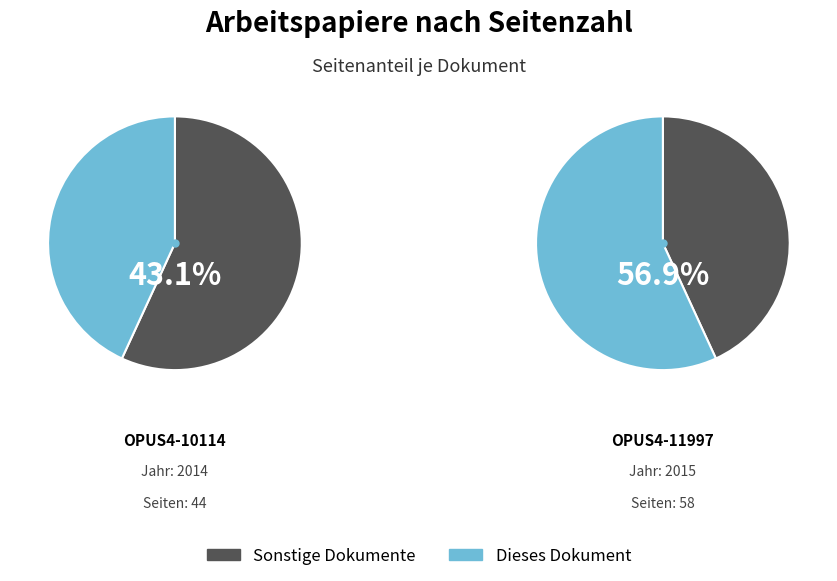

Is the sum of OPUS4-10114 and OPUS4-11997 greater than half?

Yes